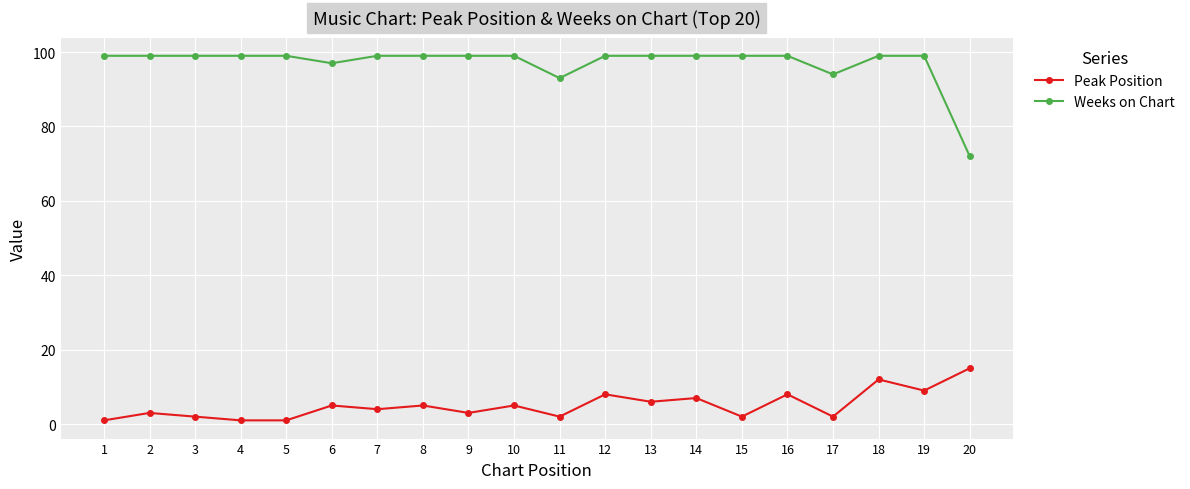

Which series changed the most between 9 and 18?

Peak Position